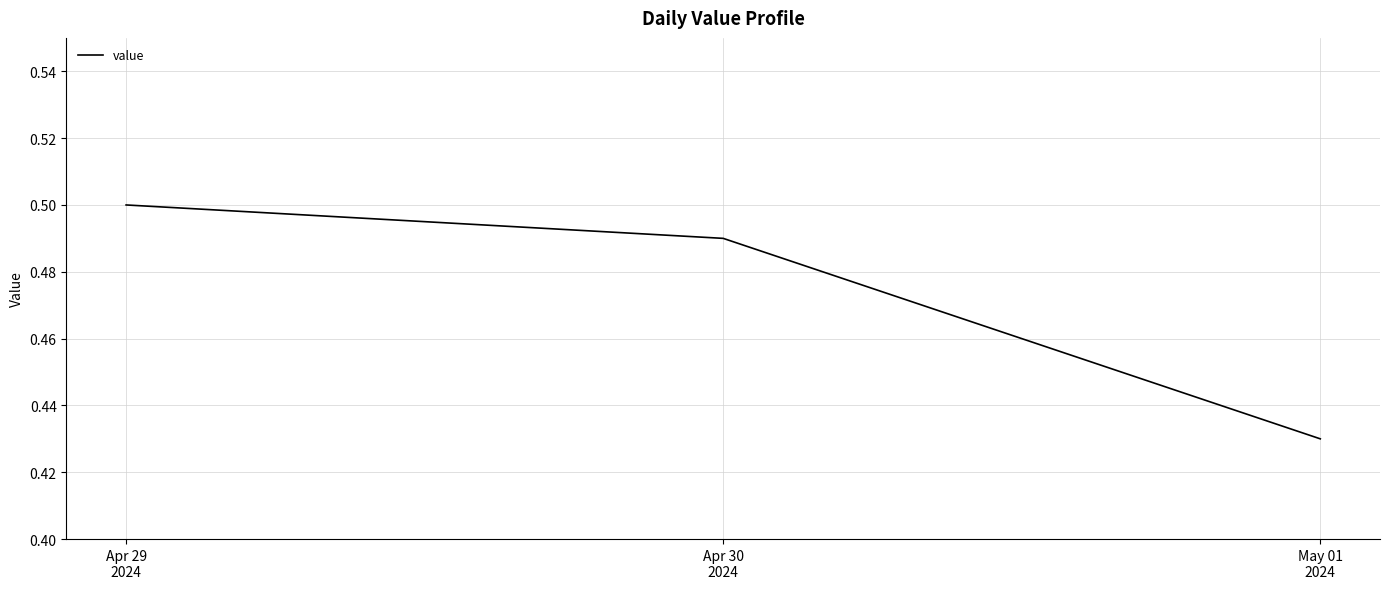

How many values are between 0 and 1?

3